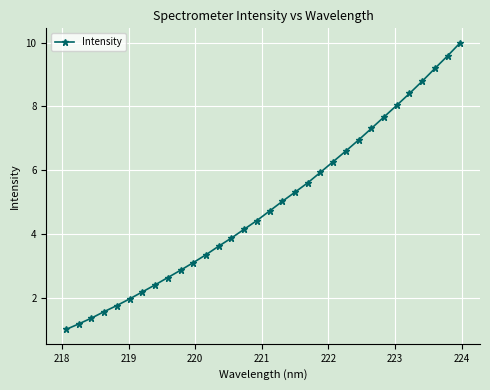

What is the value of the 24th point from the left?

6.9